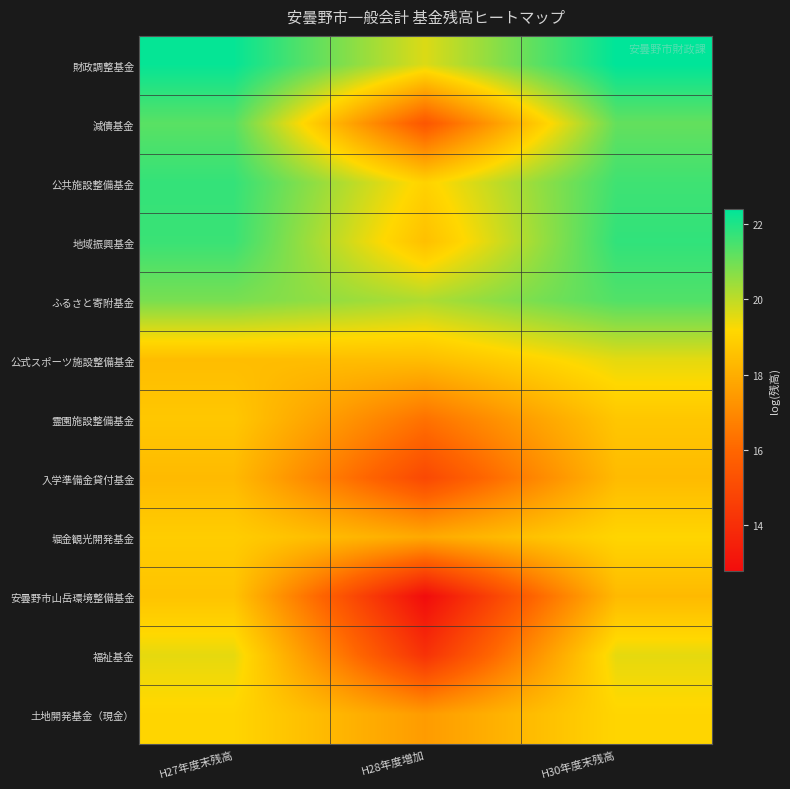

Reading left to right, transcribe all the data shown in this chart.

財政調整基金: H27年度末残高=22.3	H28年度増加=19.6	H30年度末残高=22.4
減債基金: H27年度末残高=21.3	H28年度増加=15.4	H30年度末残高=21.1
公共施設整備基金: H27年度末残高=21.7	H28年度増加=19.0	H30年度末残高=21.6
地域振興基金: H27年度末残高=21.7	H28年度増加=18.5	H30年度末残高=21.8
ふるさと寄附基金: H27年度末残高=20.9	H28年度増加=20.2	H30年度末残高=21.4
公式スポーツ施設整備基金: H27年度末残高=18.4	H28年度増加=18.4	H30年度末残高=19.5
霊園施設整備基金: H27年度末残高=18.7	H28年度増加=16.3	H30年度末残高=18.7
入学準備金貸付基金: H27年度末残高=18.3	H28年度増加=14.9	H30年度末残高=18.4
堀金観光開発基金: H27年度末残高=18.9	H28年度増加=17.9	H30年度末残高=19.1
安曇野市山岳環境整備基金: H27年度末残高=18.6	H28年度増加=12.8	H30年度末残高=18.3
福祉基金: H27年度末残高=19.5	H28年度増加=14.1	H30年度末残高=19.5
土地開発基金（現金）: H27年度末残高=19.1	H28年度増加=17.5	H30年度末残高=19.1